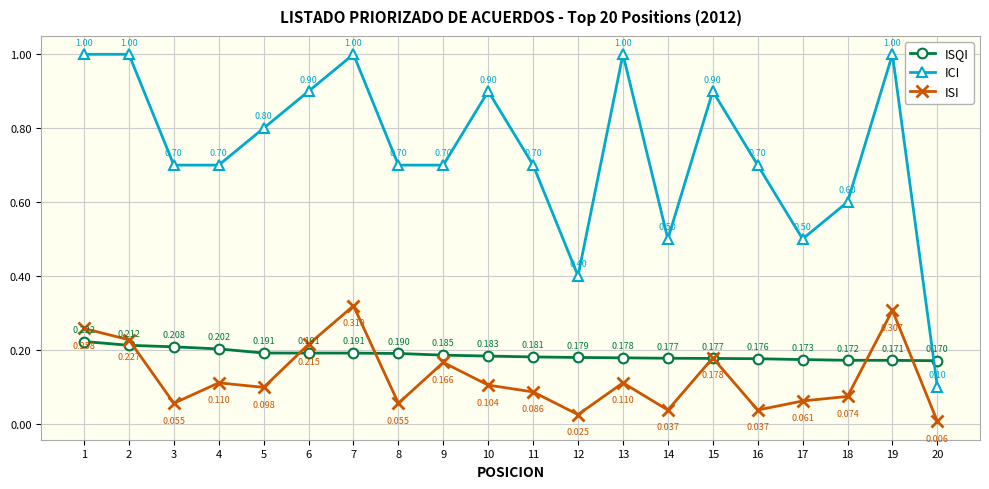

What is the average value of the ISI series?

0.1